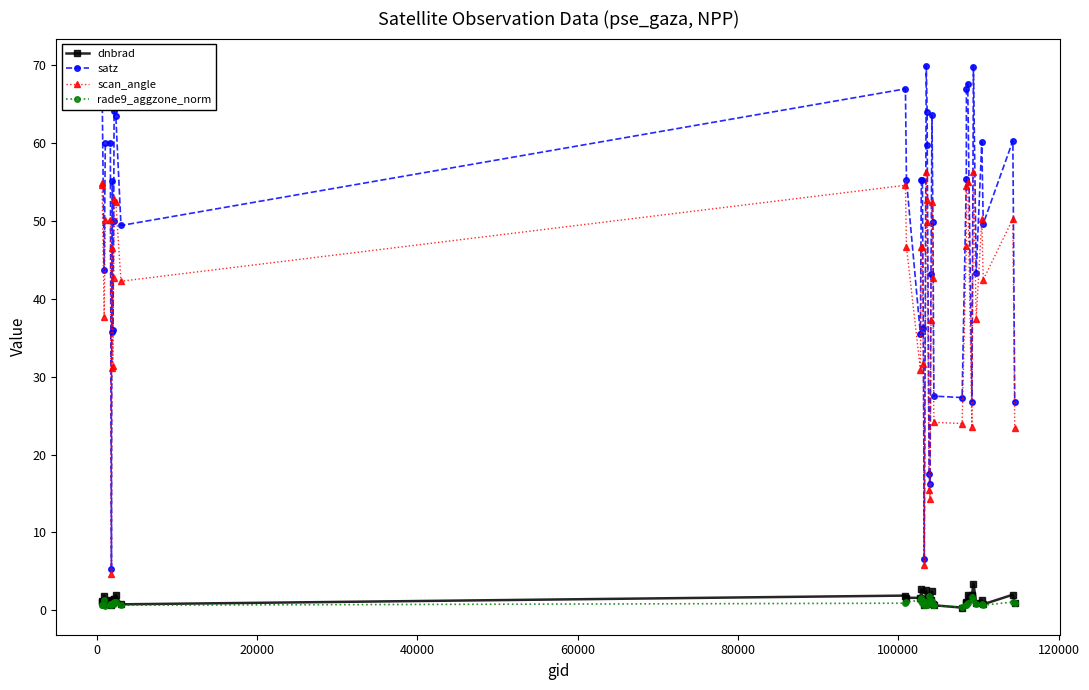

Which series has the largest range (max minus min)?

satz